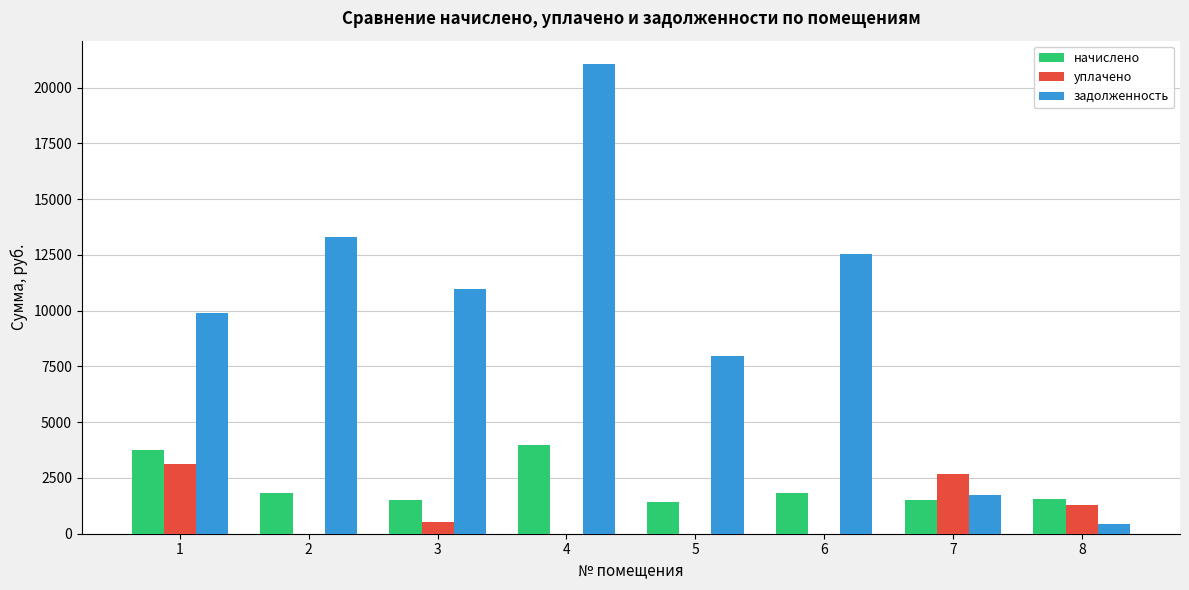

Is the value of начислено at 3 greater than the value of уплачено at 2?

Yes